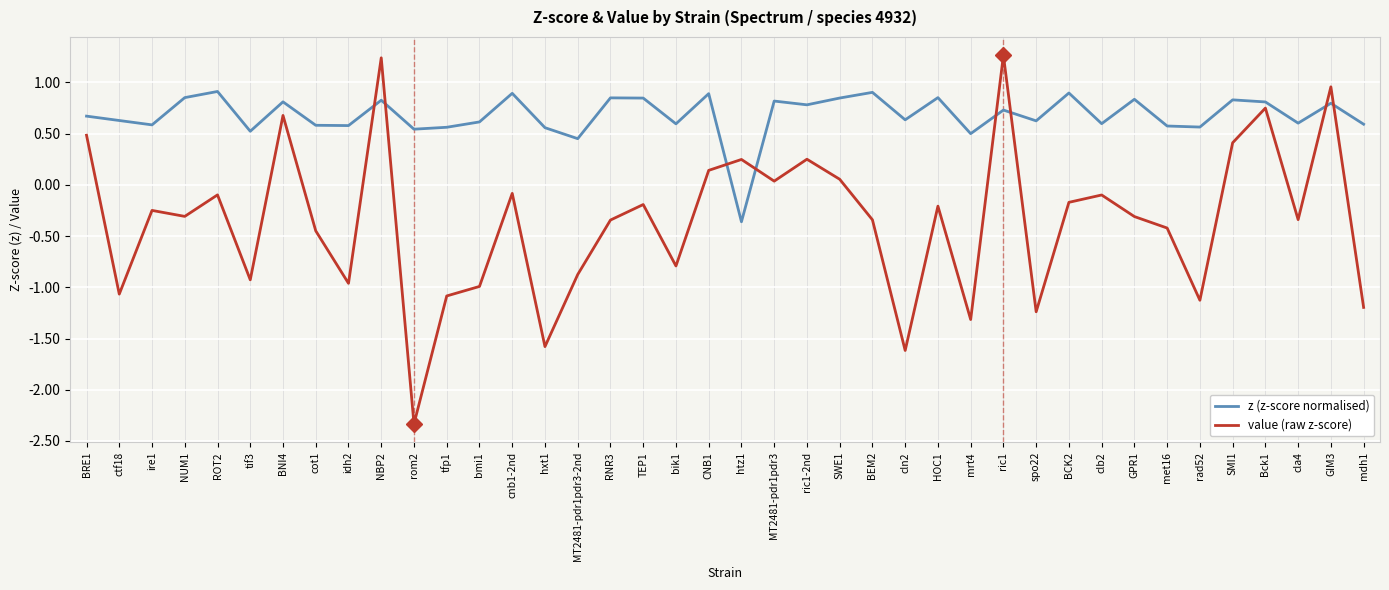

The value (raw z-score) series shows -0.3 at GPR1. True or false?

True